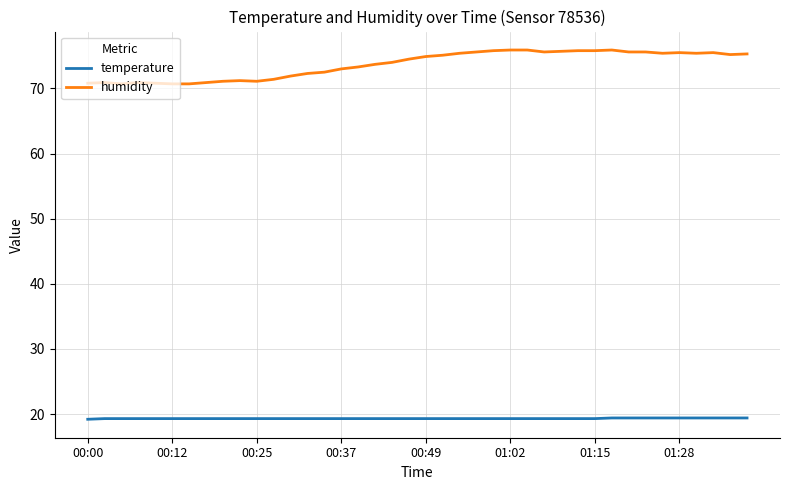

What is the smallest value displayed?

19.2